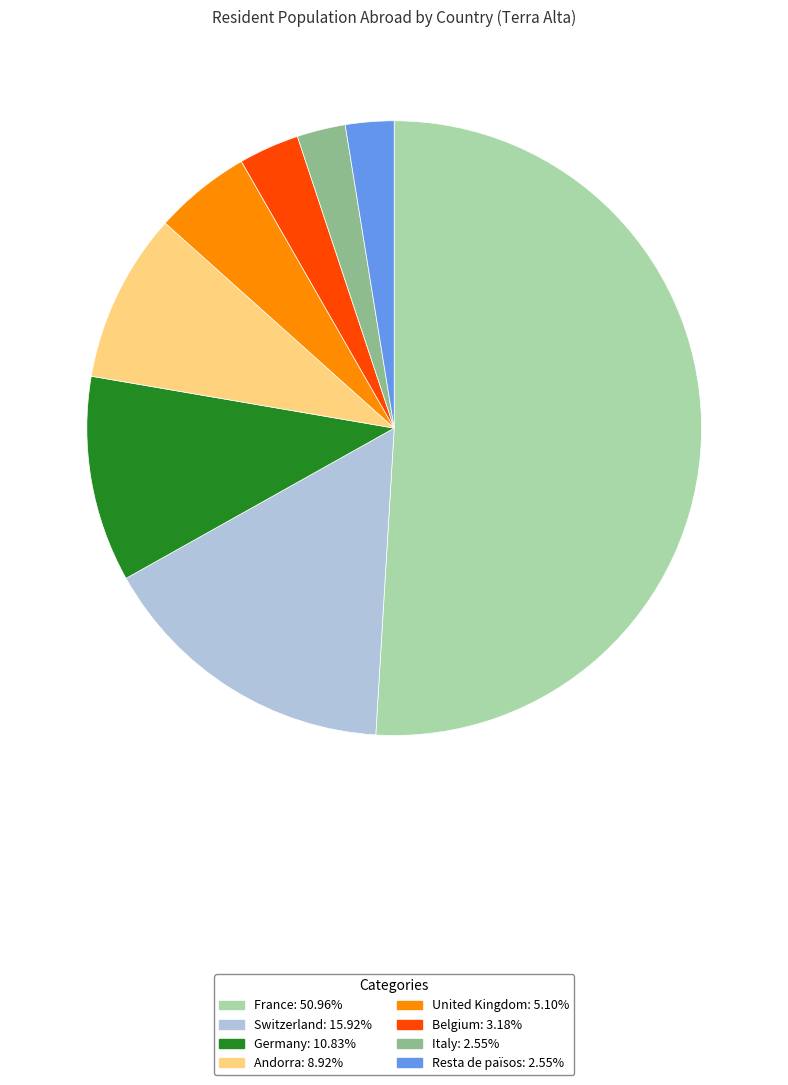

True or false: Italy accounts for 13% of the total.

False